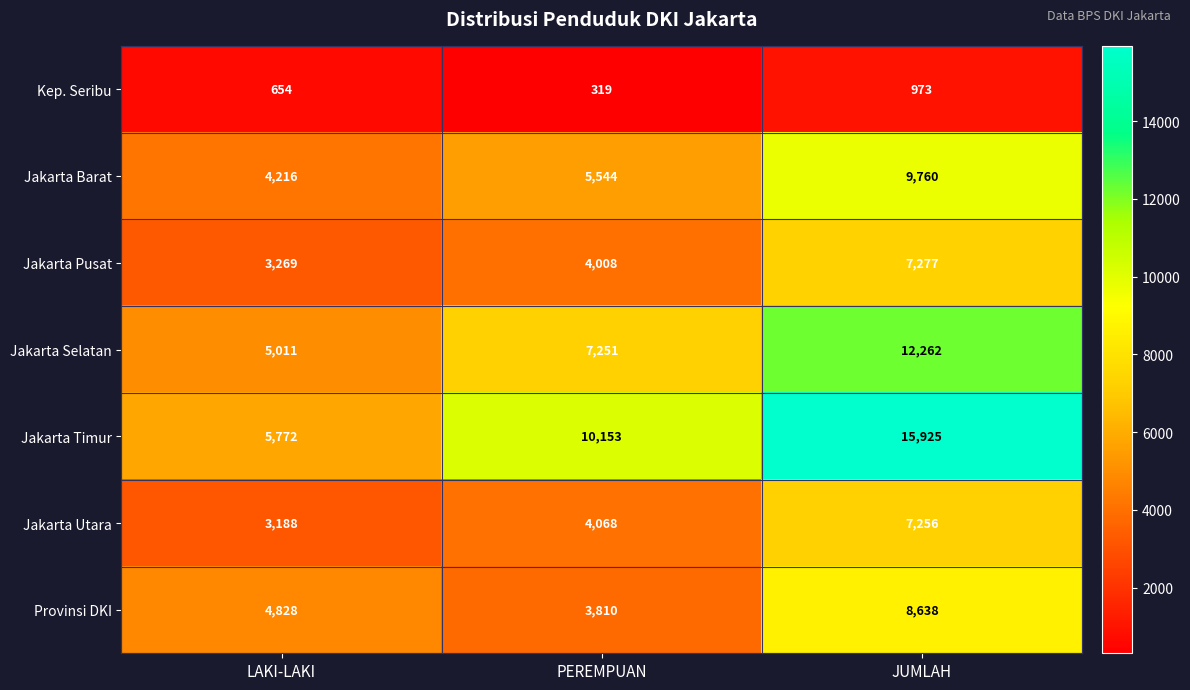

Reading right to left, extract all data points from this chart.

Kep. Seribu: JUMLAH=973	PEREMPUAN=319	LAKI-LAKI=654
Jakarta Barat: JUMLAH=9760	PEREMPUAN=5544	LAKI-LAKI=4216
Jakarta Pusat: JUMLAH=7277	PEREMPUAN=4008	LAKI-LAKI=3269
Jakarta Selatan: JUMLAH=12262	PEREMPUAN=7251	LAKI-LAKI=5011
Jakarta Timur: JUMLAH=15925	PEREMPUAN=10153	LAKI-LAKI=5772
Jakarta Utara: JUMLAH=7256	PEREMPUAN=4068	LAKI-LAKI=3188
Provinsi DKI: JUMLAH=8638	PEREMPUAN=3810	LAKI-LAKI=4828